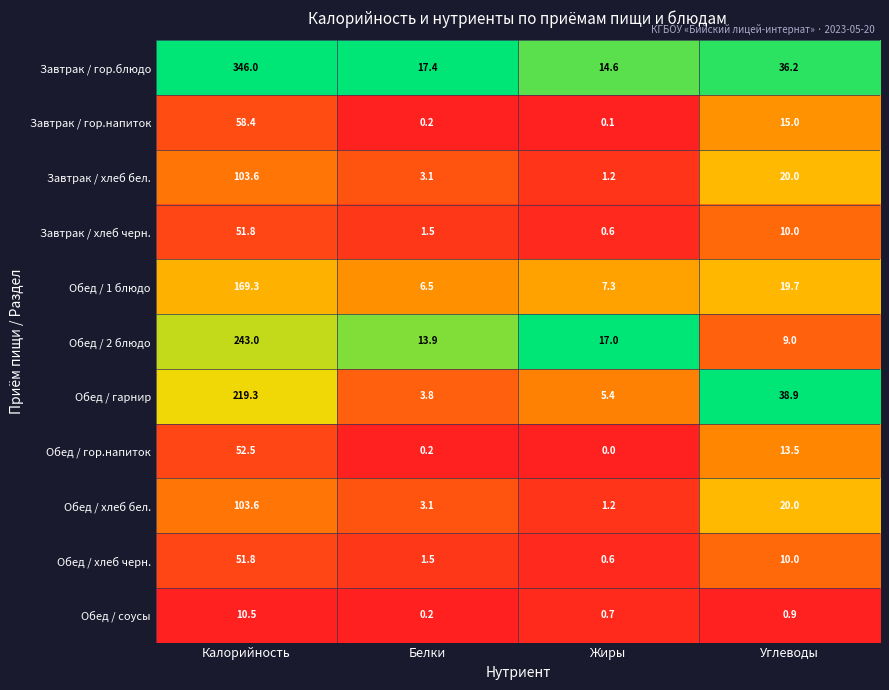

Which series changed the most between Калорийность and Углеводы?

Завтрак / гор.блюдо